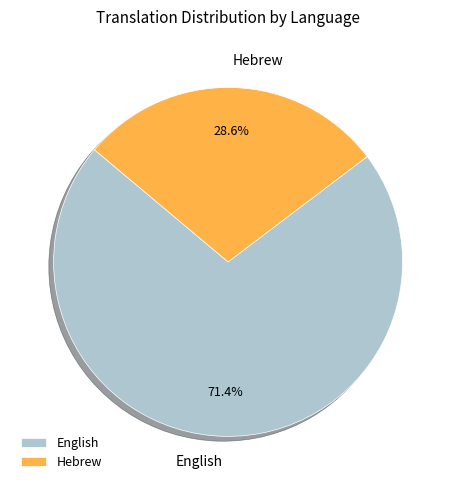

What is the ratio of the value at Hebrew to the value at English?

0.4